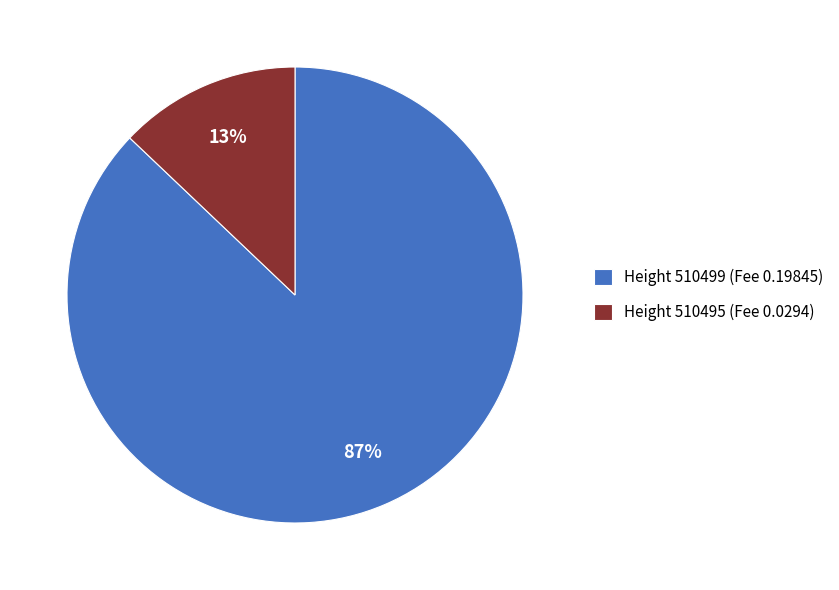

Which slice is the largest?

Height 510499 (Fee 0.19845)